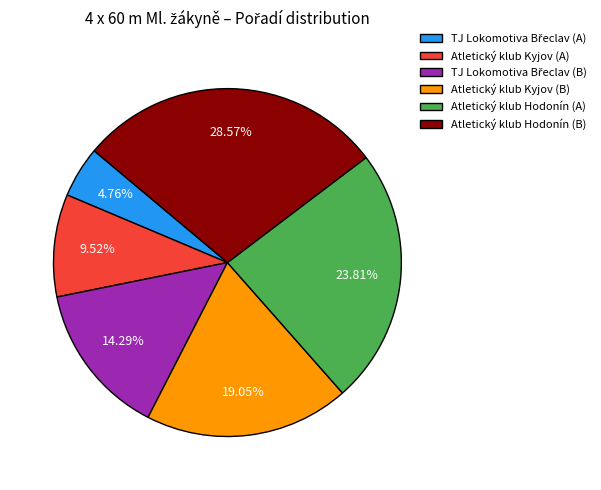

Which slice is the largest?

Atletický klub Hodonín (B)